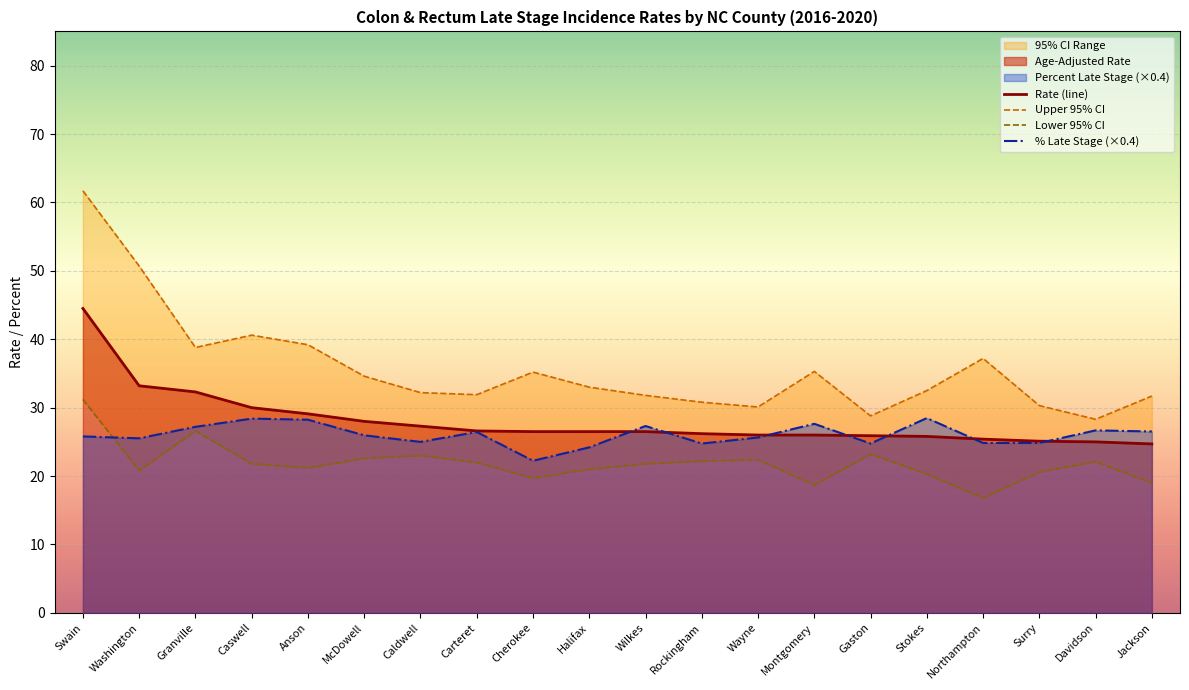

What is the difference between the second highest and minimum values in the Lower 95% CI series?

9.8